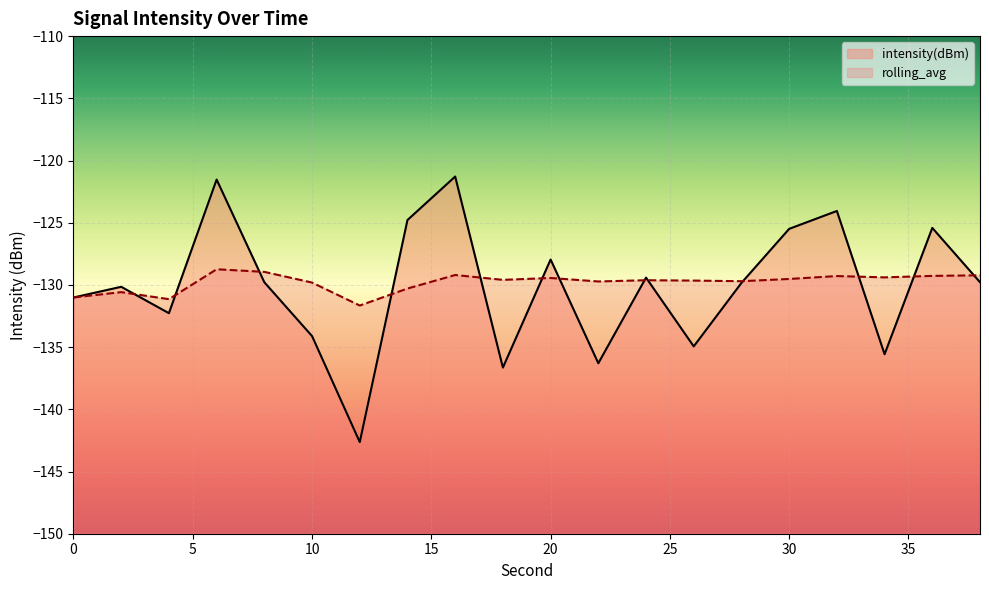

Reading left to right, what are all the values shown in this chart?

intensity(dBm): -131.0	-130.2	-132.3	-121.5	-129.8	-134.1	-142.6	-124.8	-121.3	-136.6	-128.0	-136.3	-129.4	-134.9	-129.8	-125.5	-124.1	-135.6	-125.4	-129.8
rolling_avg: -131.0	-130.6	-131.1	-128.7	-129.0	-129.8	-131.7	-130.3	-129.2	-129.6	-129.4	-129.7	-129.6	-129.7	-129.7	-129.5	-129.3	-129.4	-129.3	-129.2